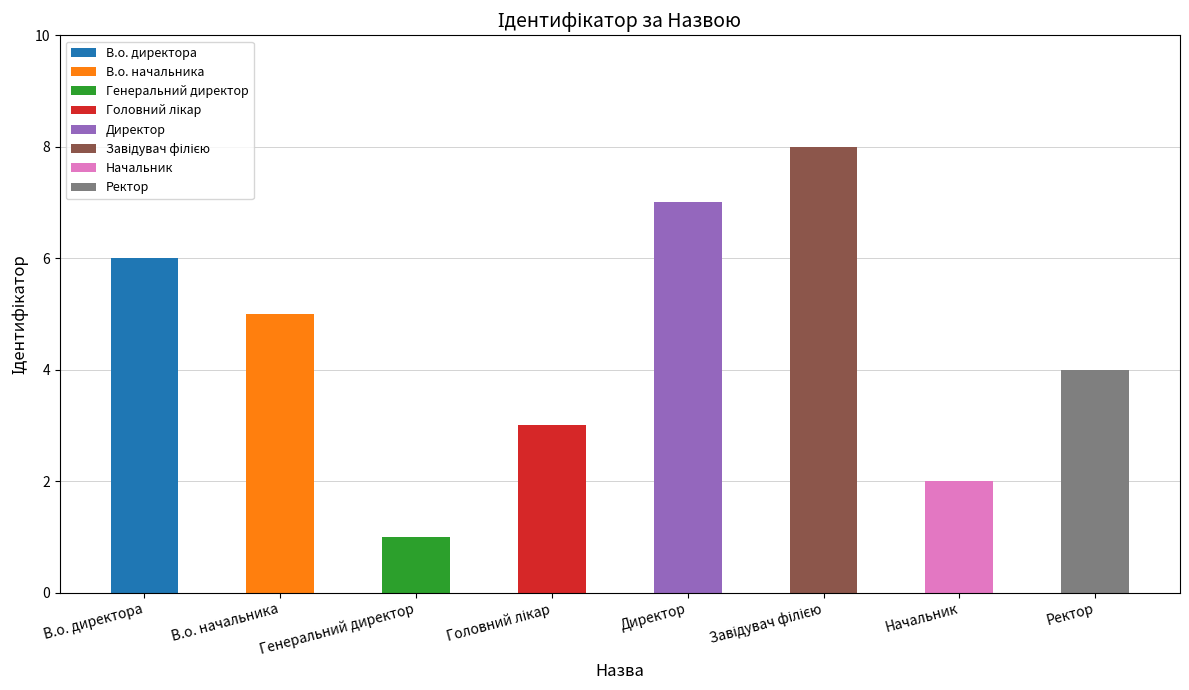

True or false: the data shows 6 at В.о. директора.

True